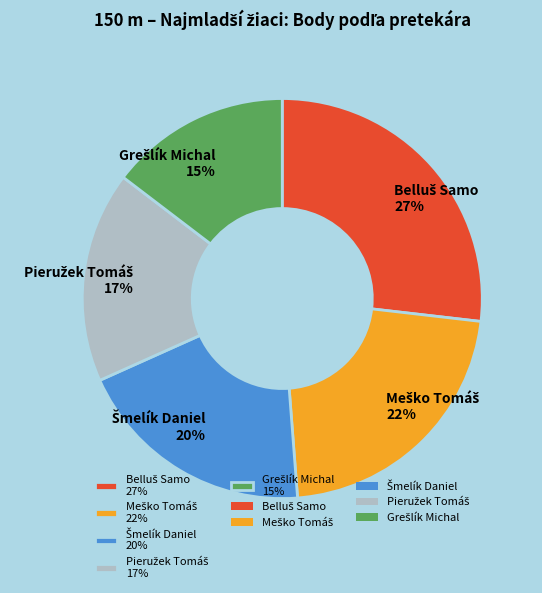

Is there a majority slice in this chart?

No